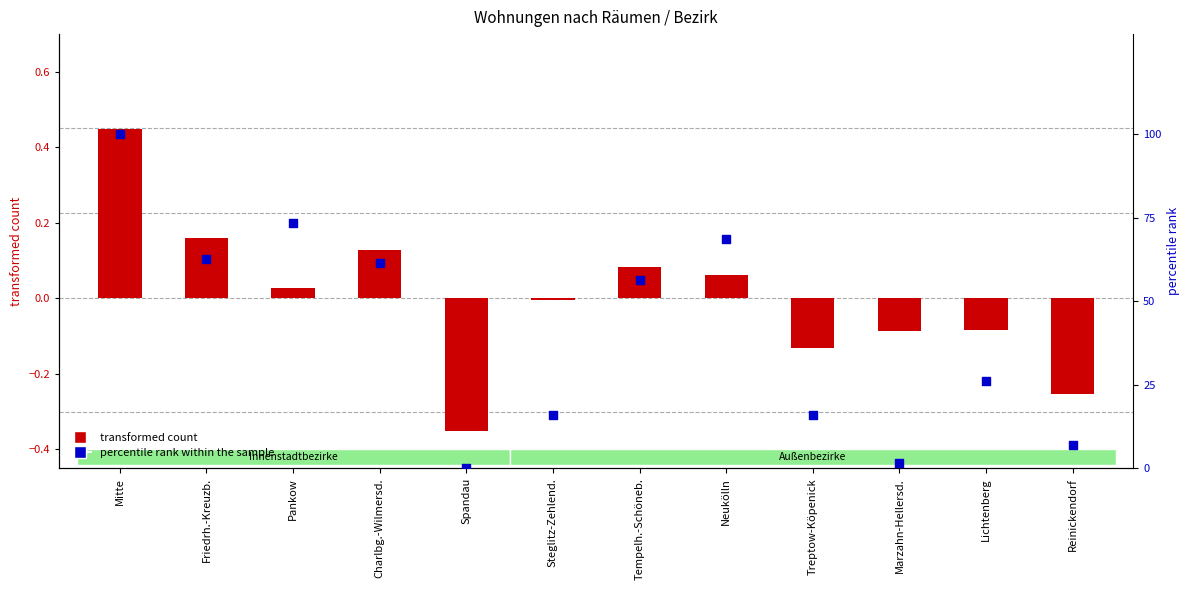

At how many categories does at least one series exceed 83?

1